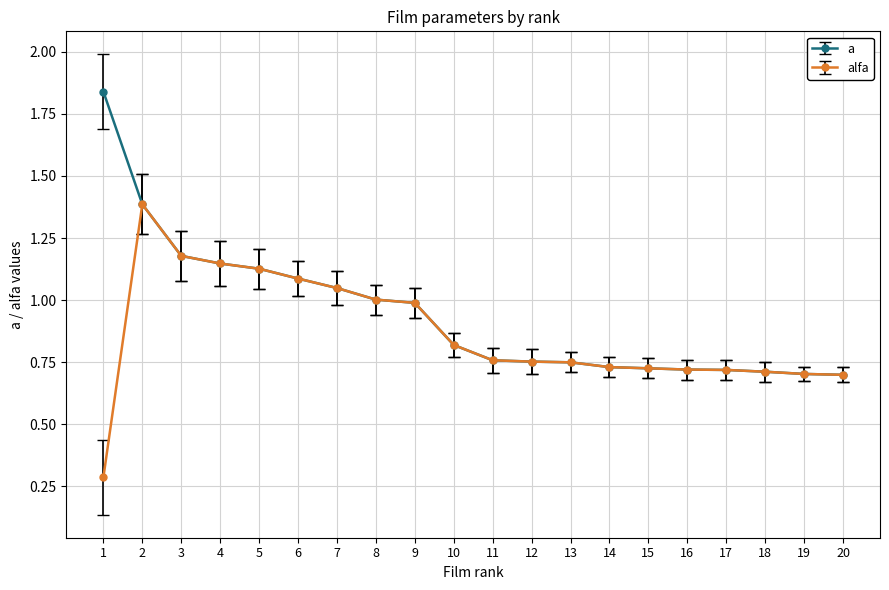

Which series has the largest range (max minus min)?

a